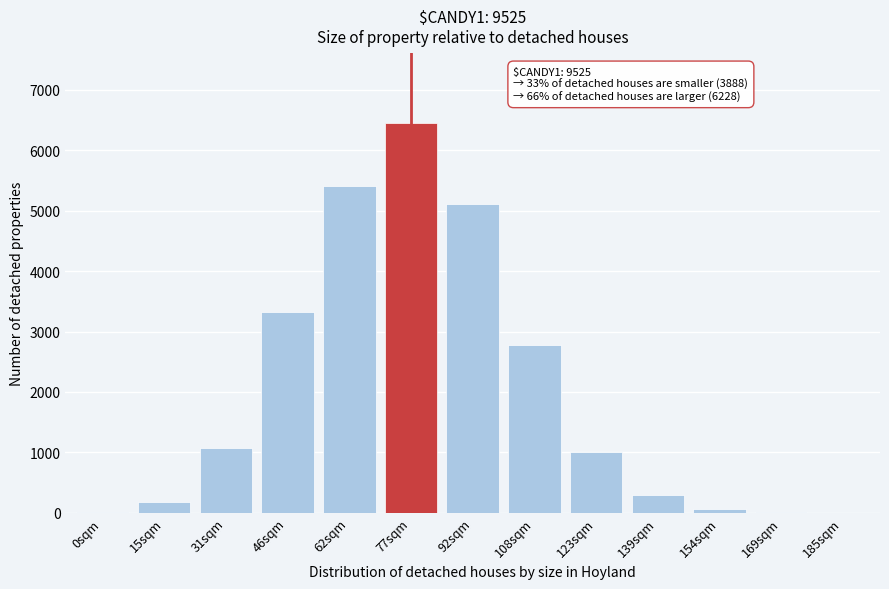

At which label is the value closest to 3229?

46sqm